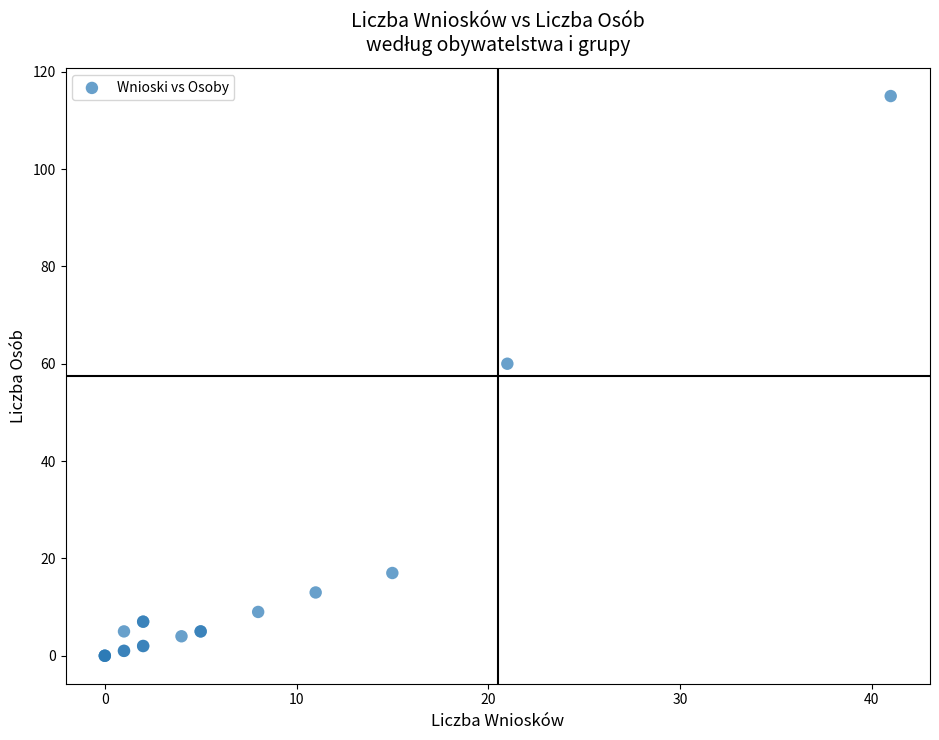

What Y value in the scatter plot is closest to 57?

60